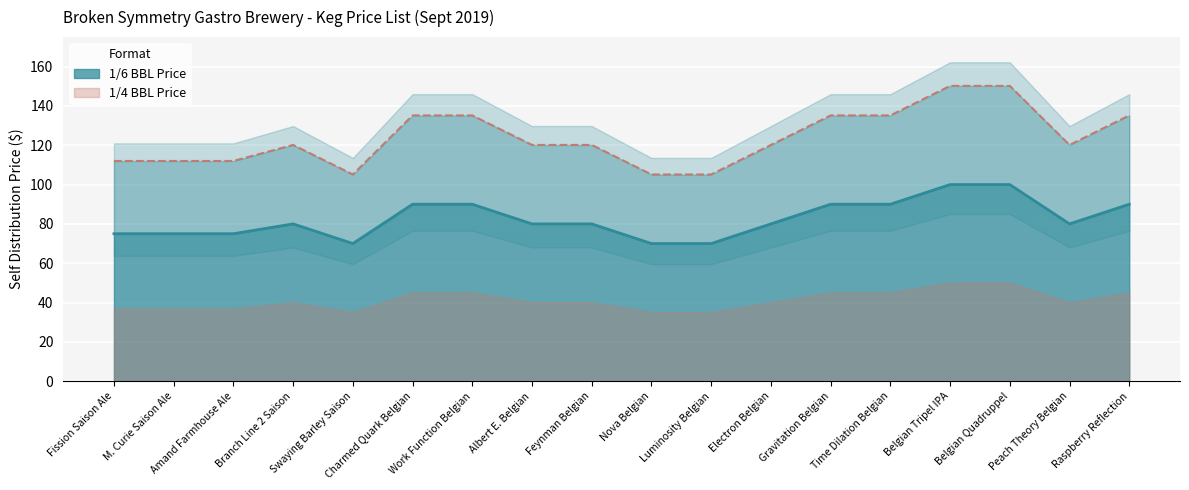

What is the label of the 2nd point from the left?

M. Curie Saison Ale